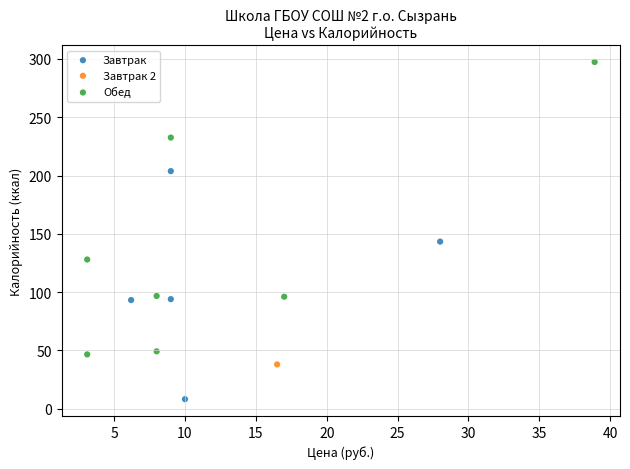

Which series reaches the maximum Y coordinate?

Обед